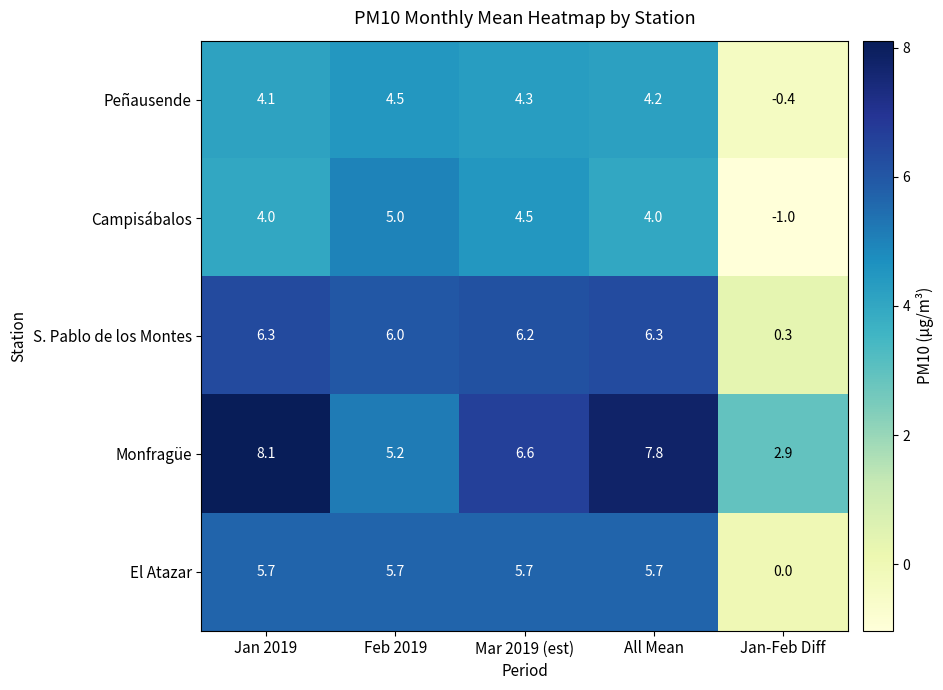

What is the smallest value displayed?

-1.0